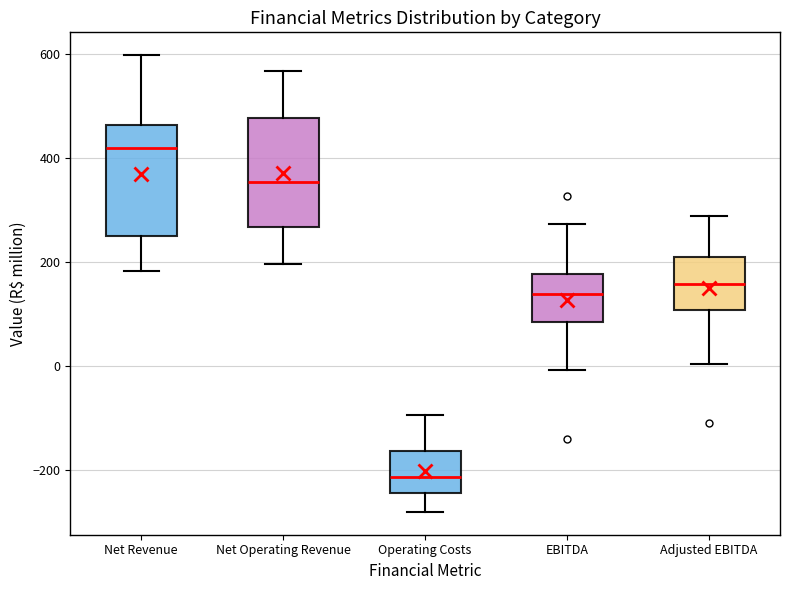

Reading left to right, read every box against the y-axis: the position of its median line, the range the box covers, and the ends of its whiskers. The values are not printed on the chart, so give them approximately, as read against the axis.

Net Revenue: median 420, box 240 to 460, whiskers 180 to 600
Net Operating Revenue: median 360, box 260 to 480, whiskers 200 to 560
Operating Costs: median -220, box -240 to -160, whiskers -280 to -100
EBITDA: median 140, box 80 to 180, whiskers 0 to 280
Adjusted EBITDA: median 160, box 100 to 200, whiskers 0 to 280